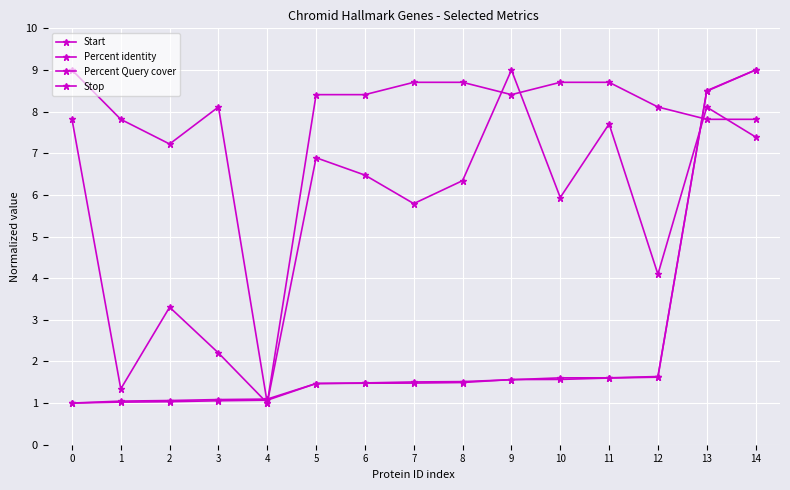

True or false: Start and Stop cross at least once.

True